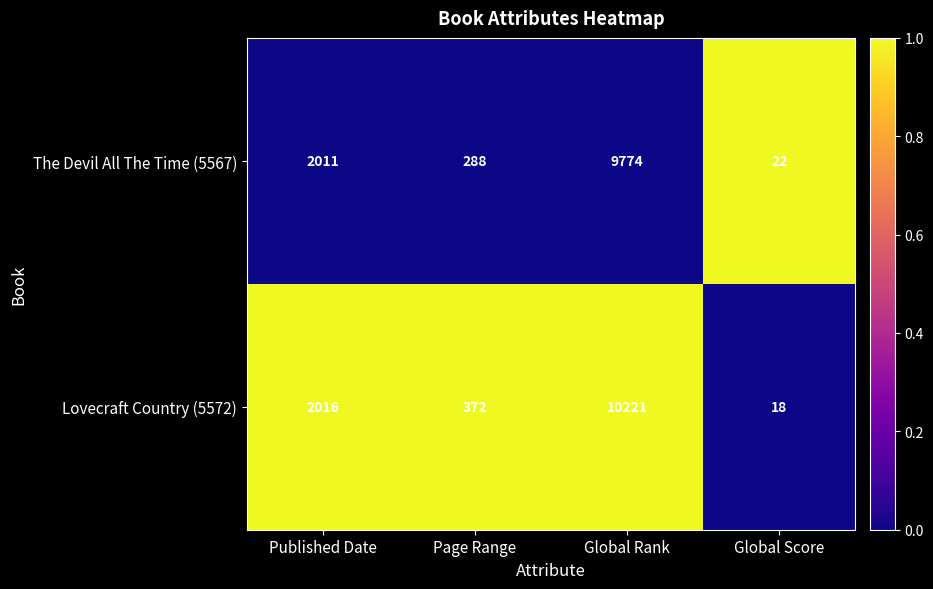

List the series in order of their peak value, highest first.

Lovecraft Country (5572), The Devil All The Time (5567)